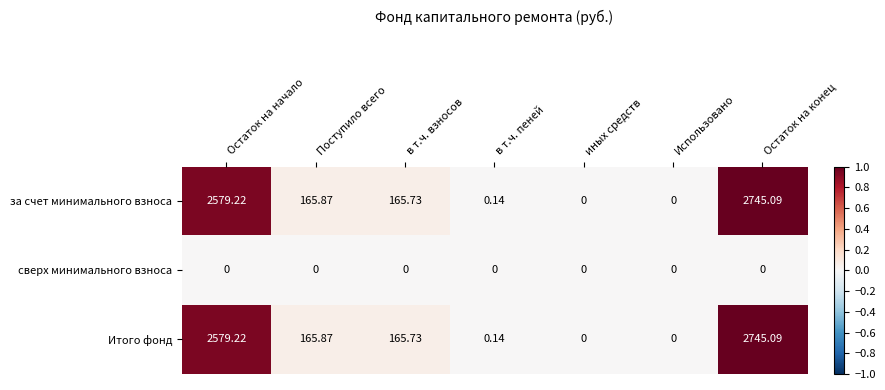

Is the value of за счет минимального взноса at Остаток на начало greater than the value of сверх минимального взноса at Остаток на начало?

Yes